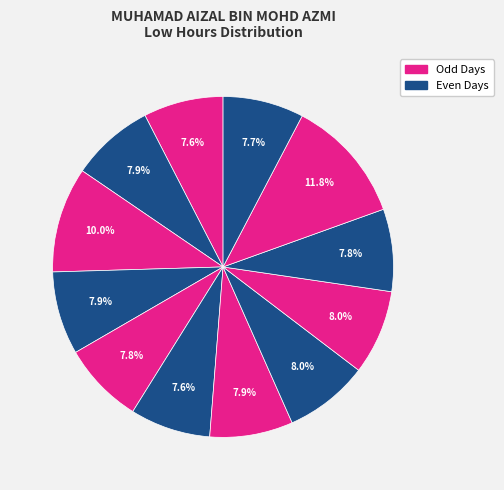

Count the number of slices in the pie.

12